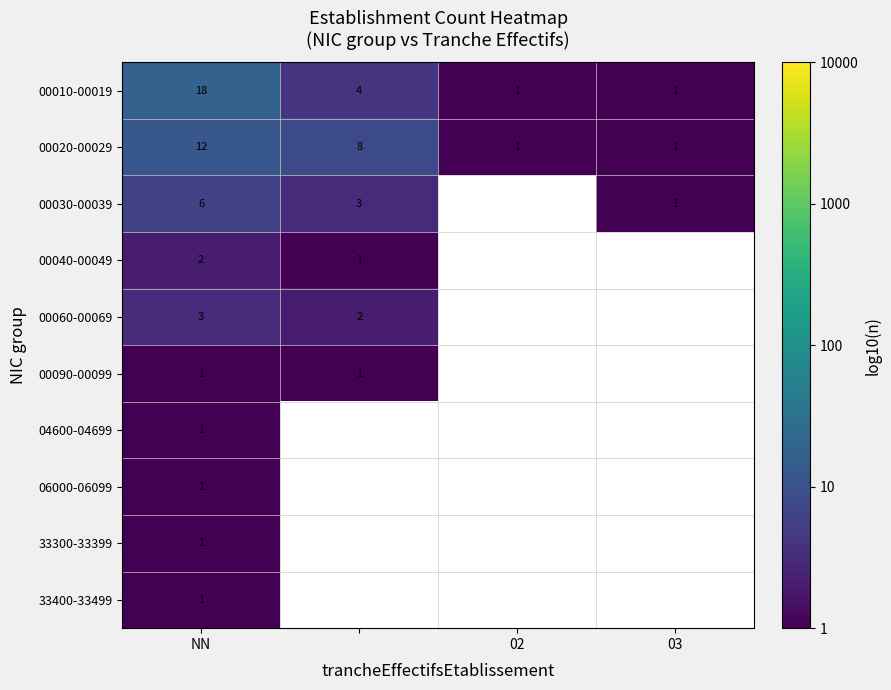

How many data points in 00020-00029 are less than 8?

2